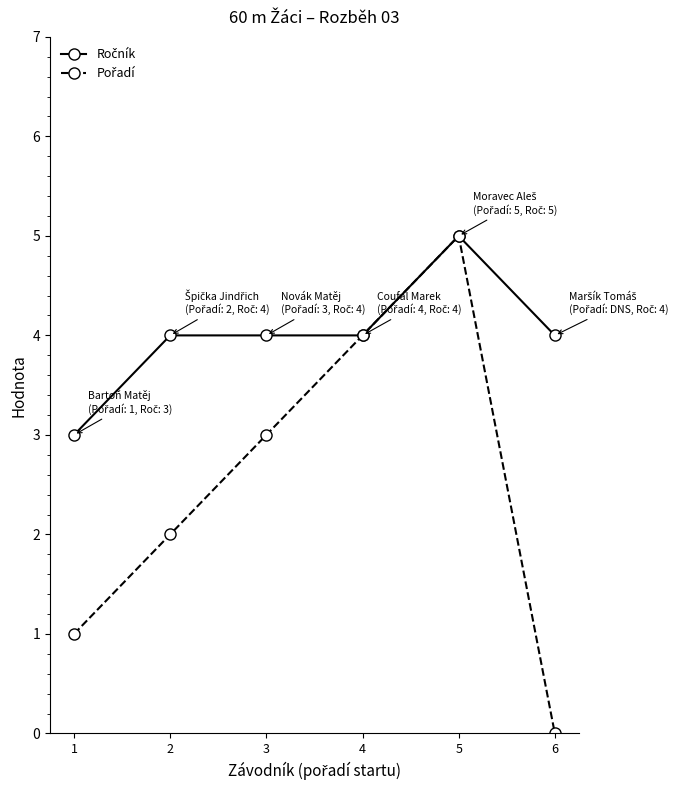

What is the total value across all series at 6?

4